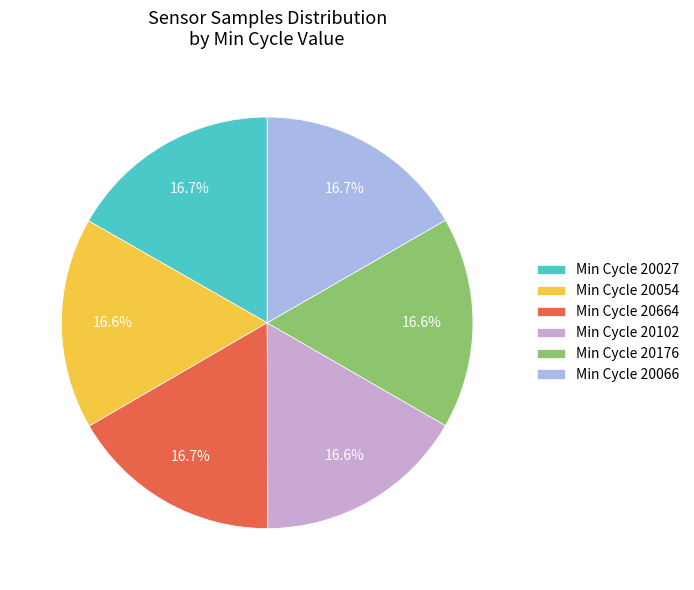

Does Min Cycle 20102 account for over 50% of the chart?

No